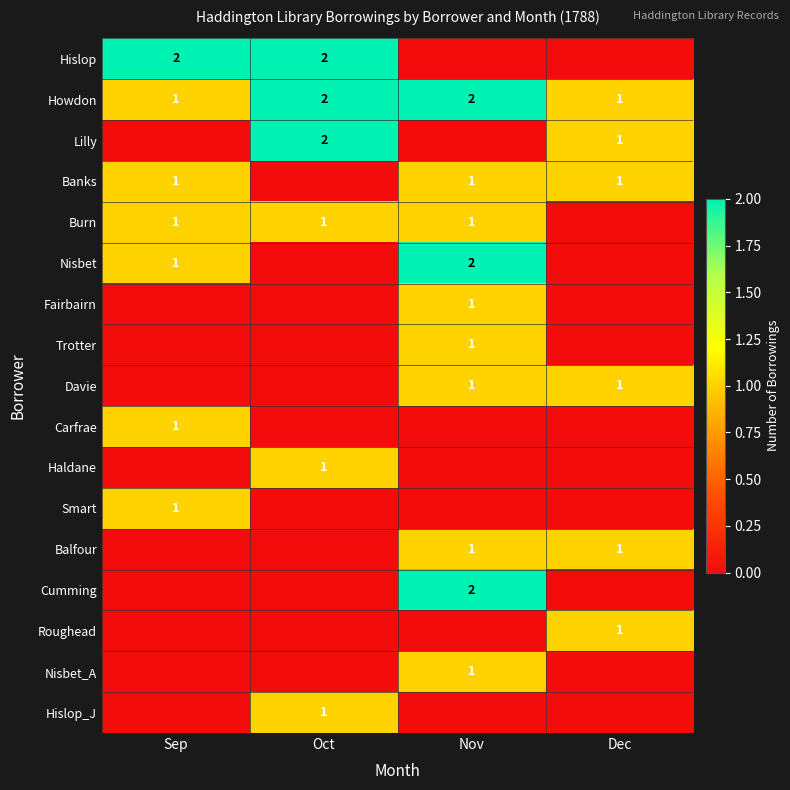

What is the difference between the Haldane values at Oct and Sep?

1